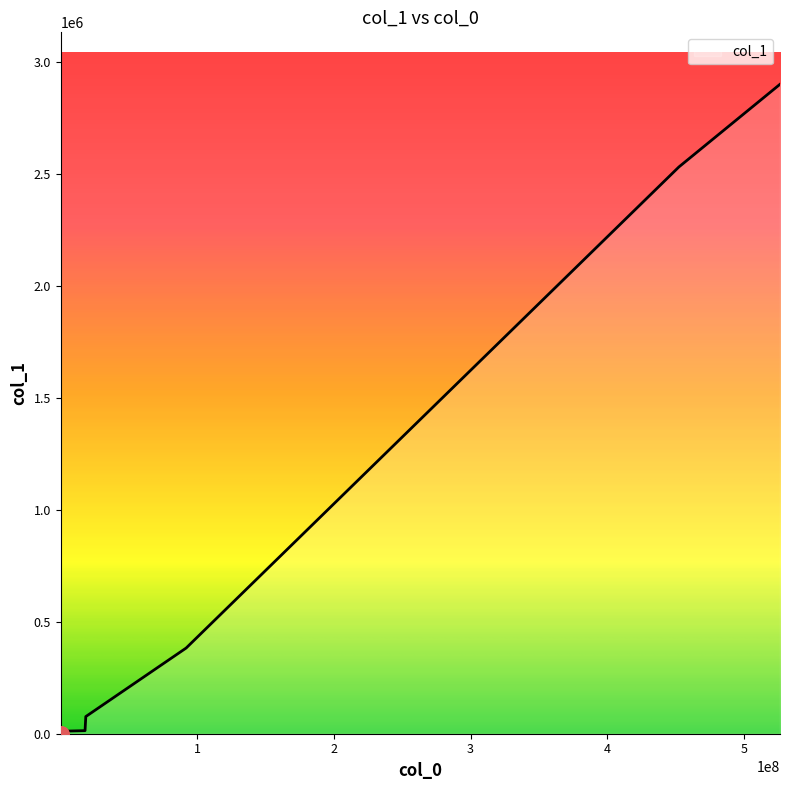

What is the change in value from 526444827 to 882?

-2898385